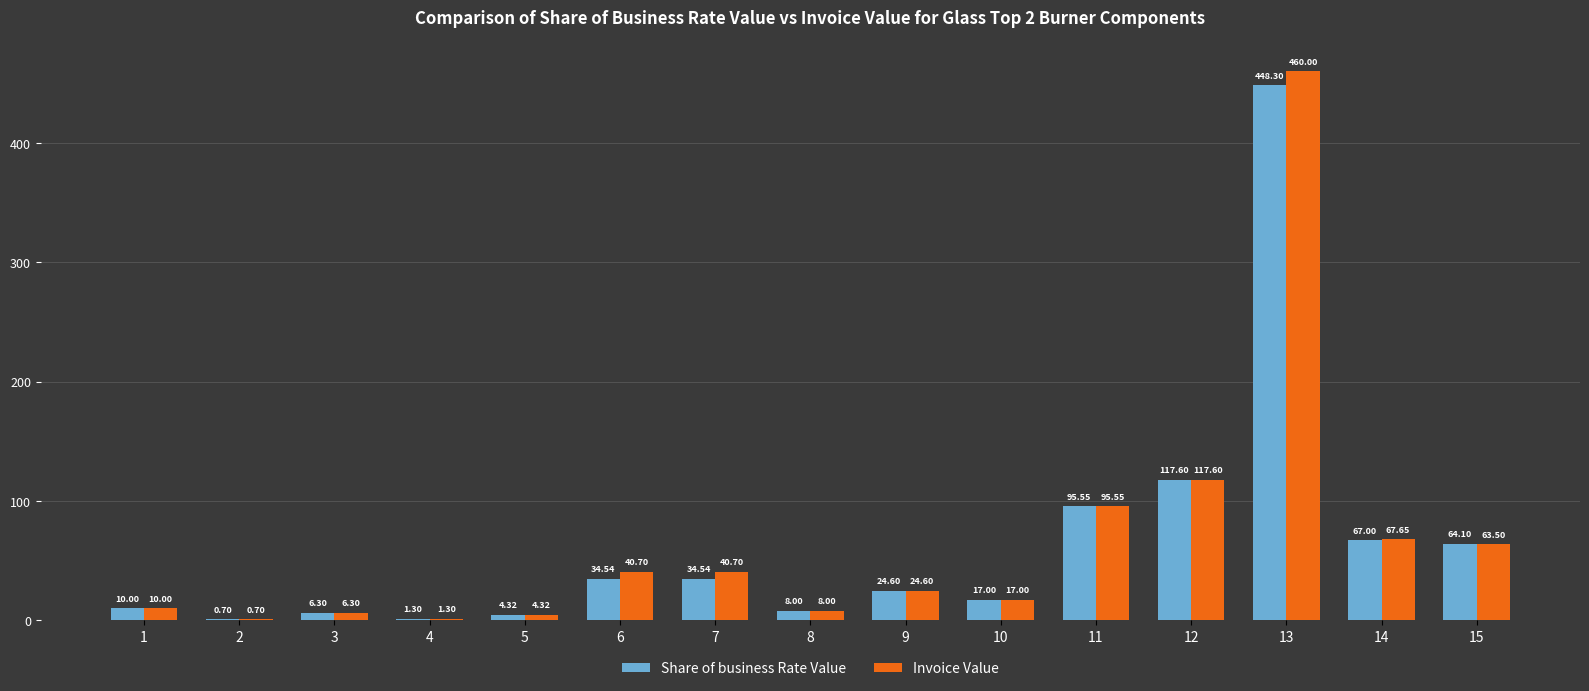

The Invoice Value series shows 8.3 at 7. True or false?

False